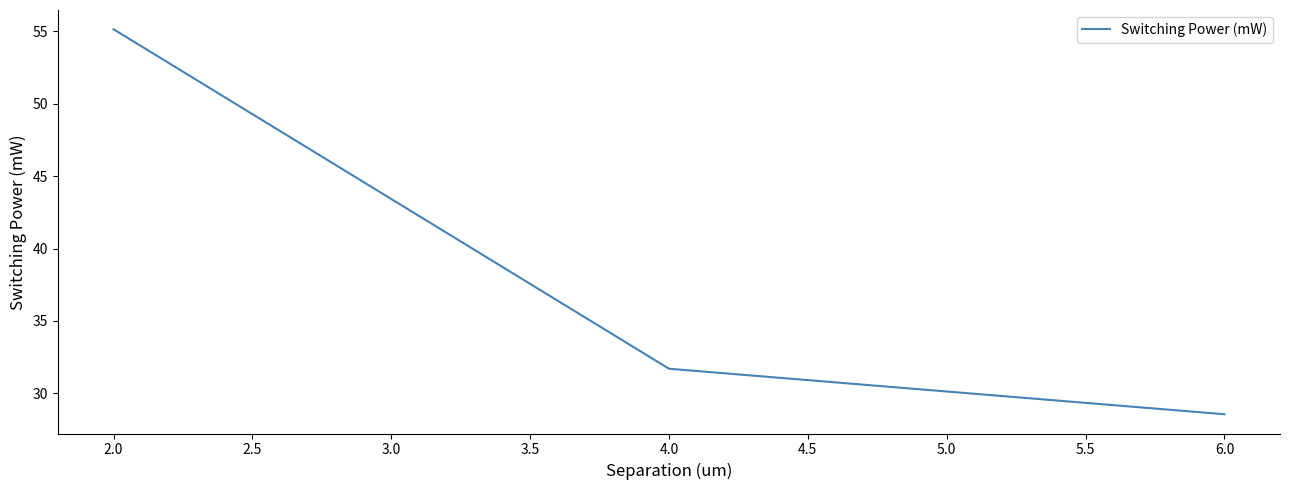

Is it true that the value at 6.0 is 7.9?

False